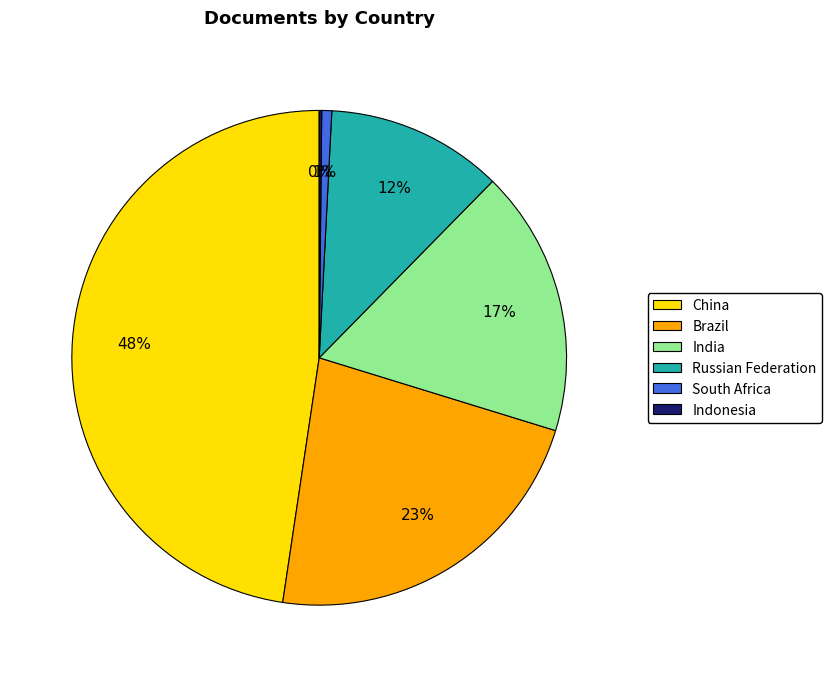

Which category has the biggest portion of the pie?

China